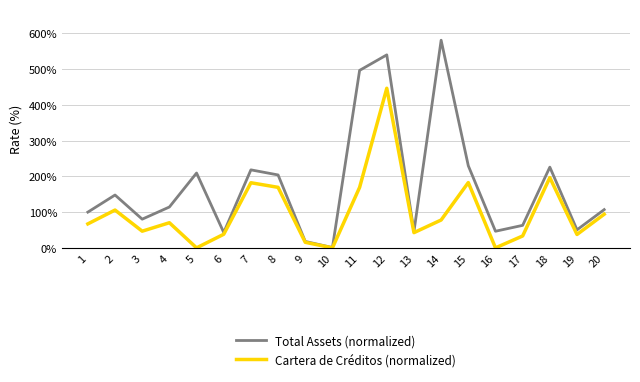

At which category is the sum across all series the highest?

12